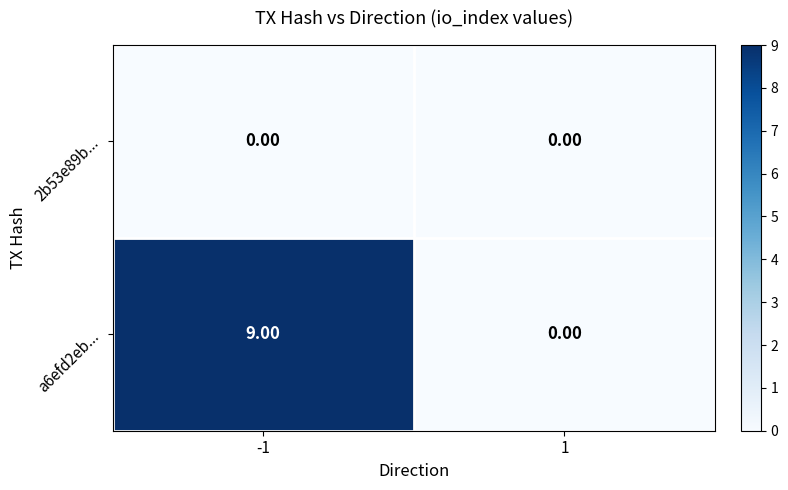

At how many categories does at least one series exceed 5?

1